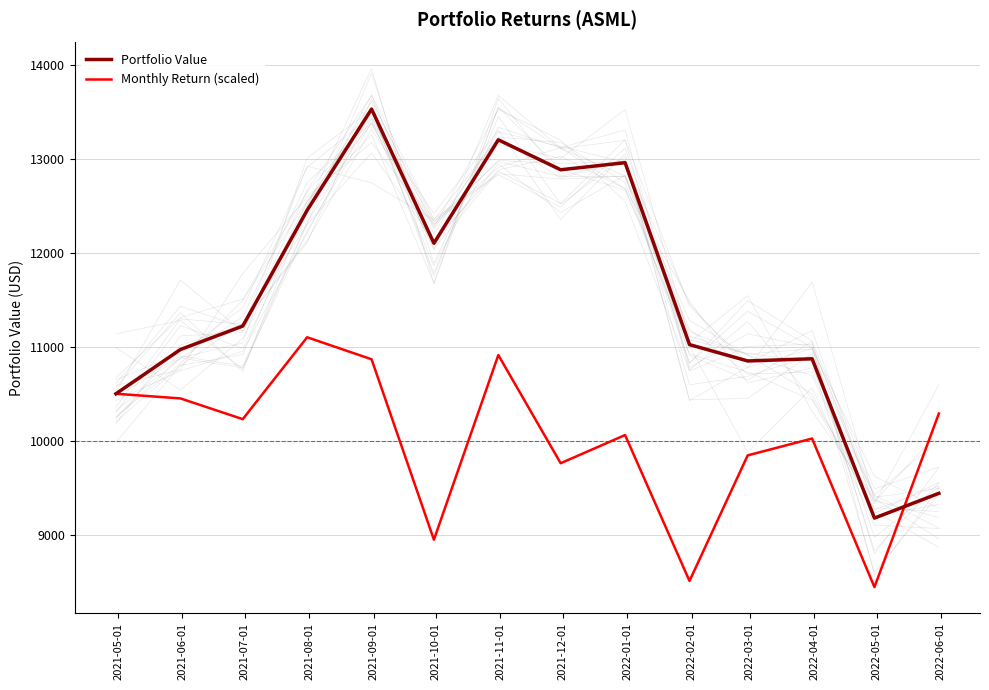

Which category has the highest value in the Monthly Return (scaled) series?

2021-08-01